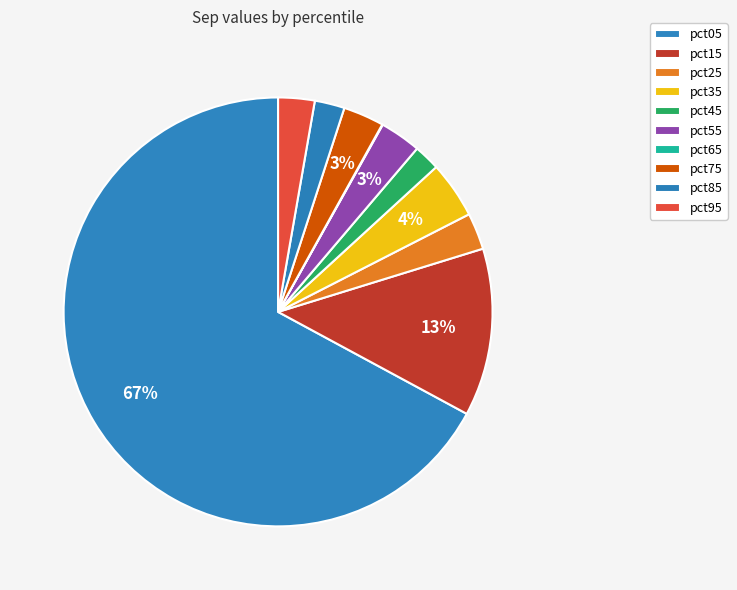

To the nearest percent, what portion does pct75 represent?

3%